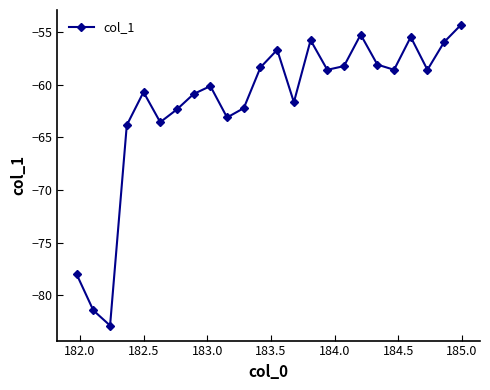

What is the minimum value shown in the chart?

-82.9